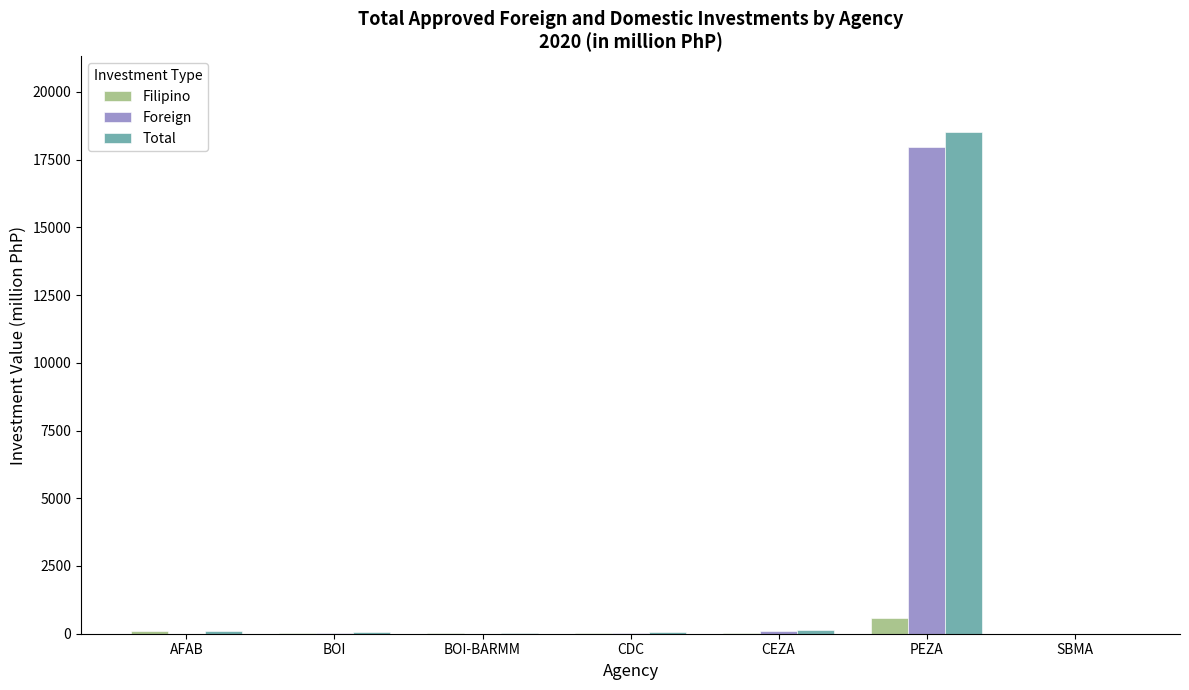

What is the sum of all Total values?

18877.1